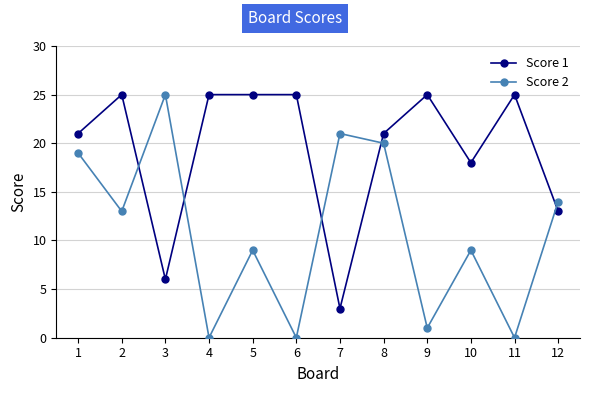

Does the chart have visible grid lines?

Yes